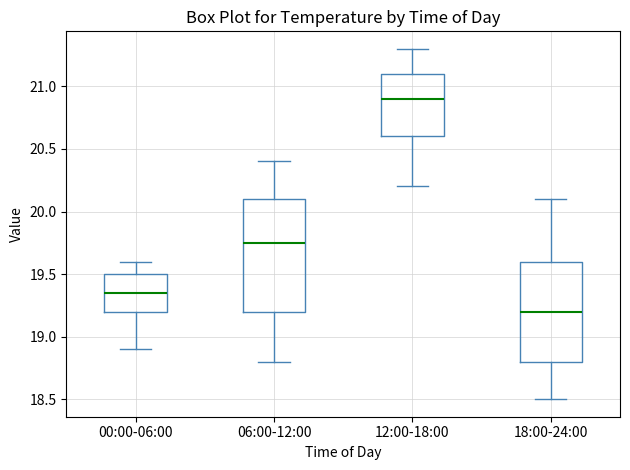

Reading left to right, read every box against the y-axis: the position of its median line, the range the box covers, and the ends of its whiskers. The values are not printed on the chart, so give them approximately, as read against the axis.

00:00-06:00: median 19.35, box 19.20 to 19.50, whiskers 18.90 to 19.60
06:00-12:00: median 19.75, box 19.20 to 20.10, whiskers 18.80 to 20.40
12:00-18:00: median 20.90, box 20.60 to 21.10, whiskers 20.20 to 21.30
18:00-24:00: median 19.20, box 18.80 to 19.60, whiskers 18.50 to 20.10